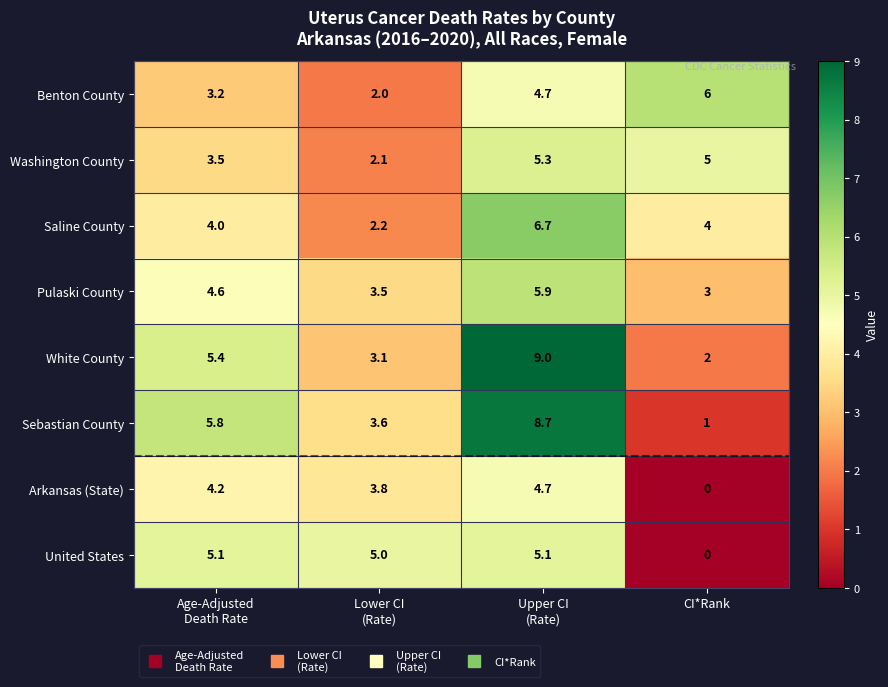

List the series in order of their peak value, highest first.

White County, Sebastian County, Saline County, Benton County, Pulaski County, Washington County, United States, Arkansas (State)